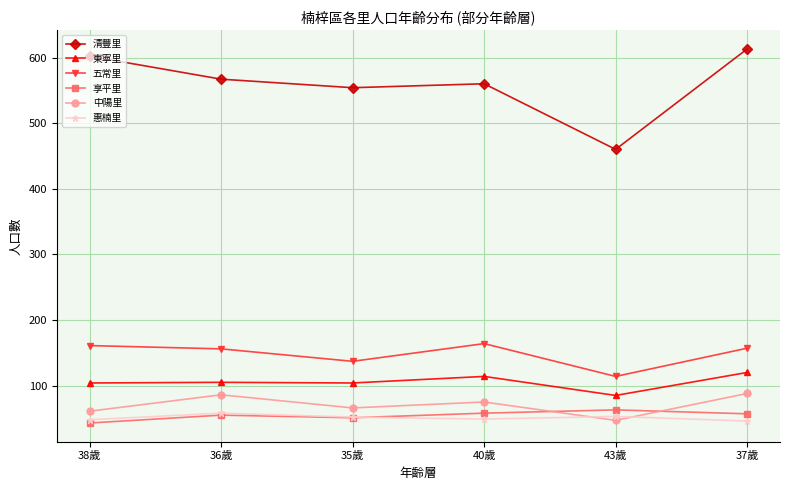

What is the sum of all 享平里 values?

327